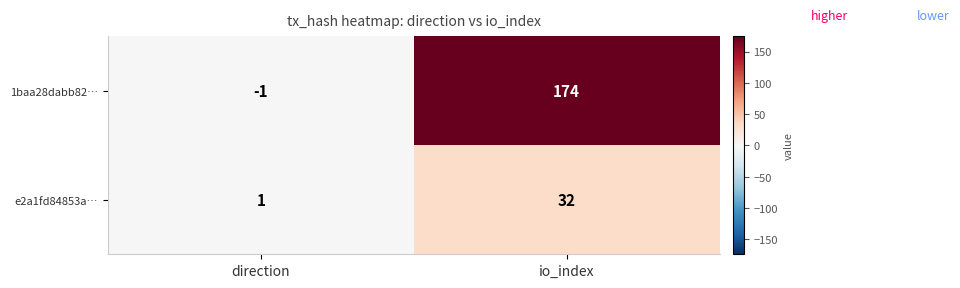

Which series has the largest total across all categories?

1baa28dabb82…